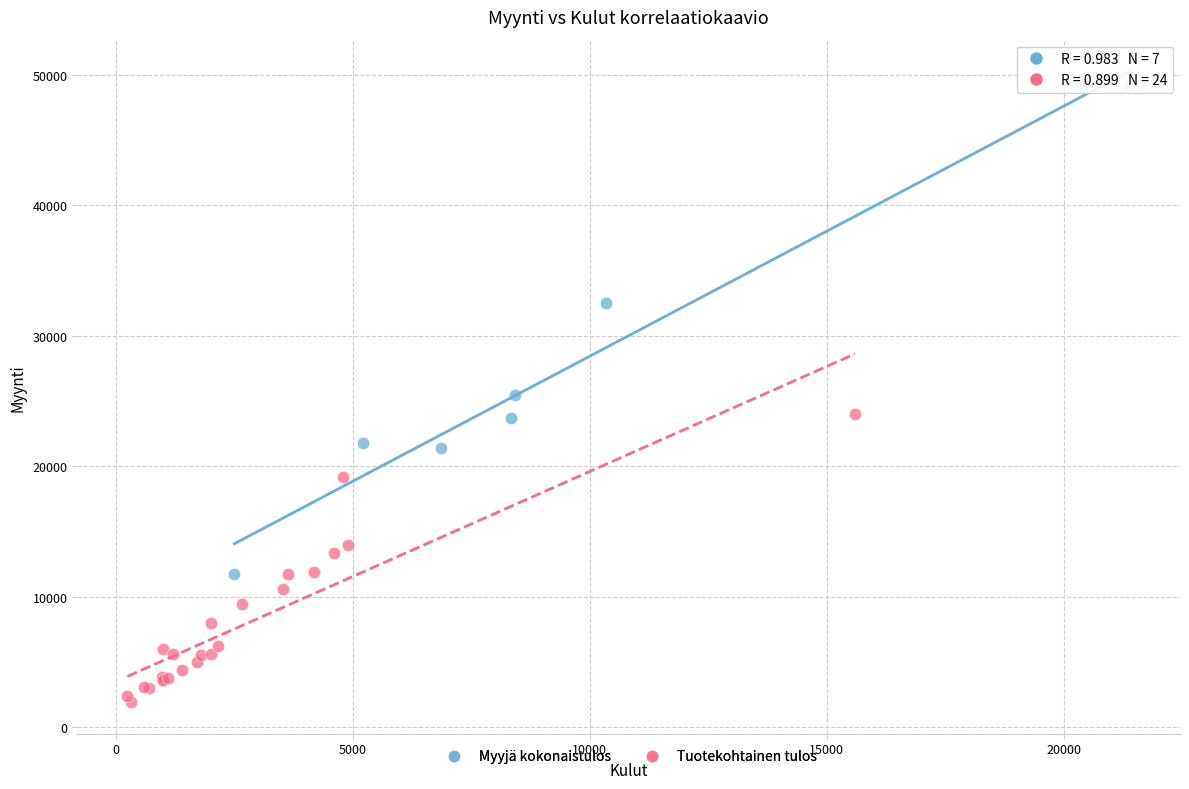

Which series contains the lowest Y value?

Tuotekohtainen tulos